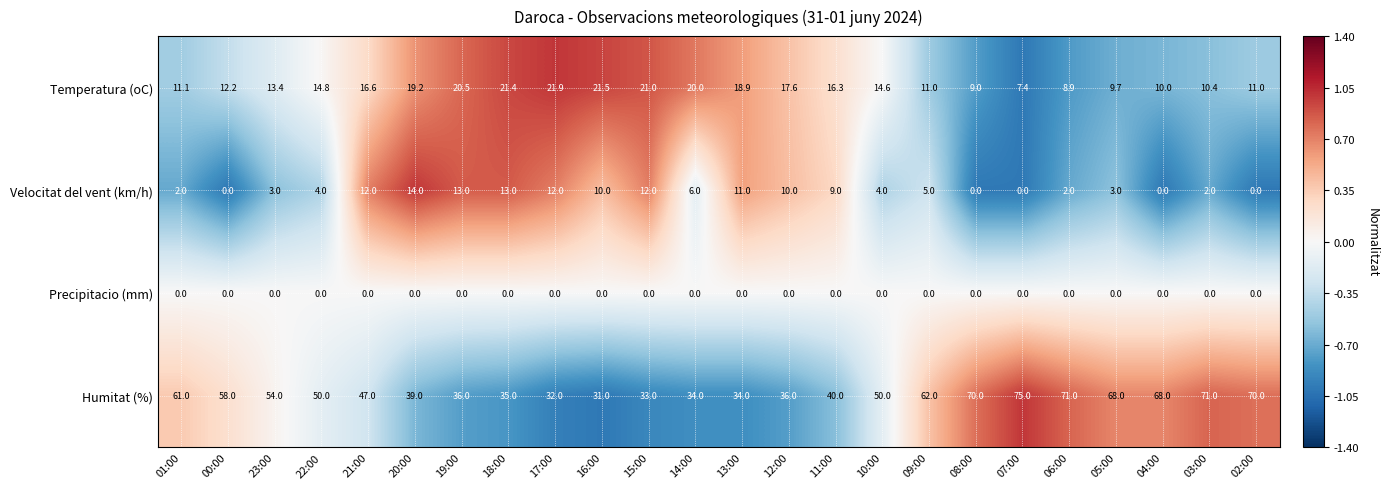

How many data points does each series have?

24